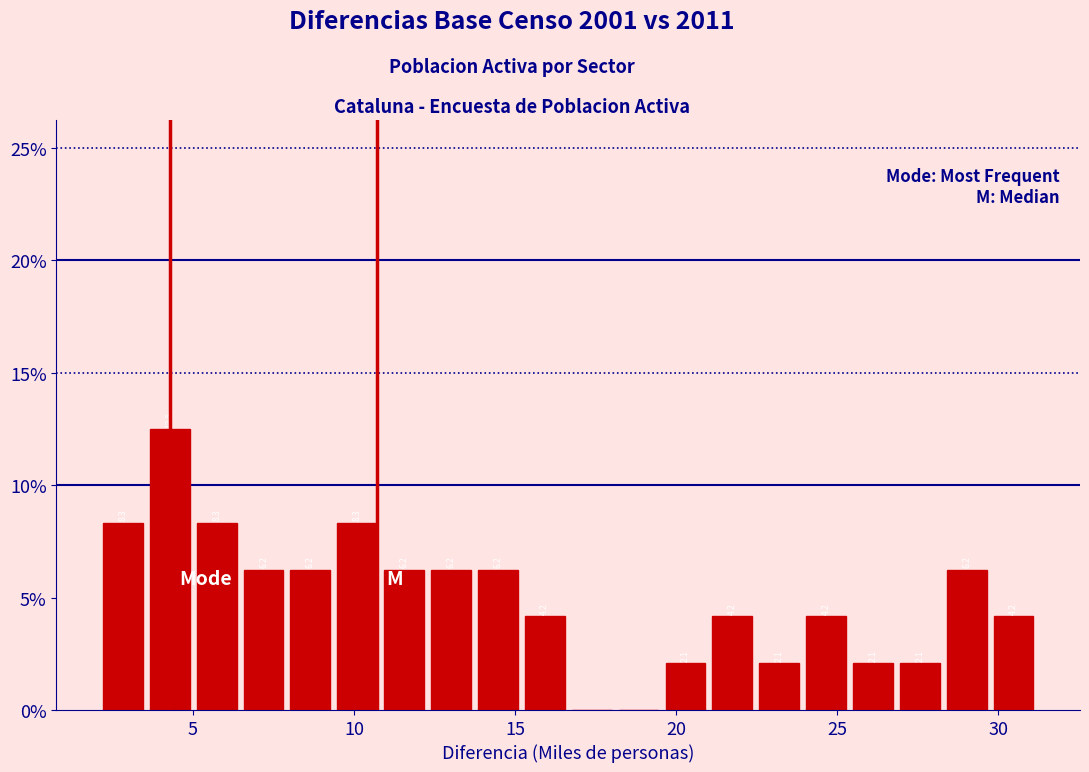

Read against the x-axis, roughly where is the centre of the tallest bar?

4.5